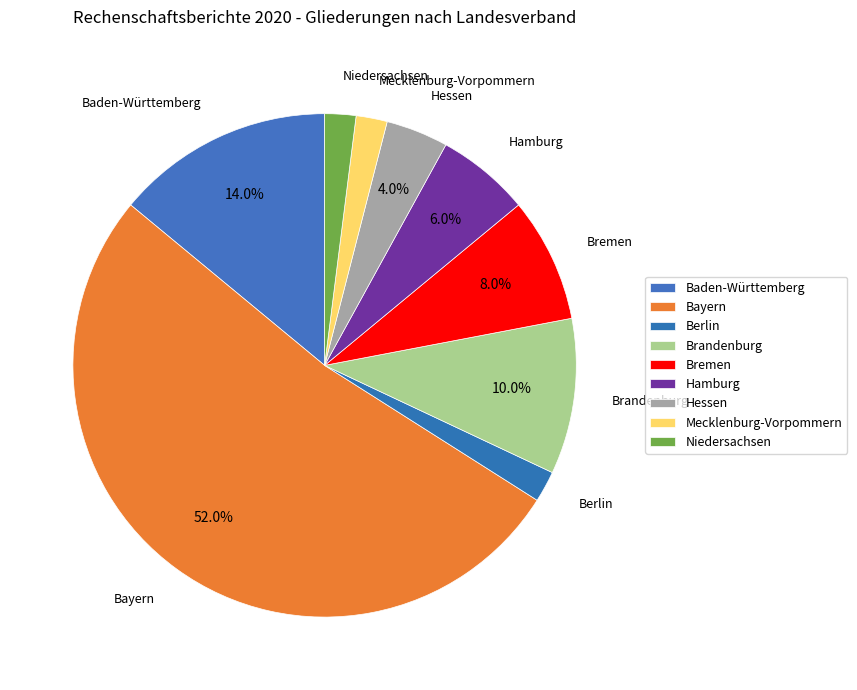

What is the largest slice in the pie chart?

Bayern